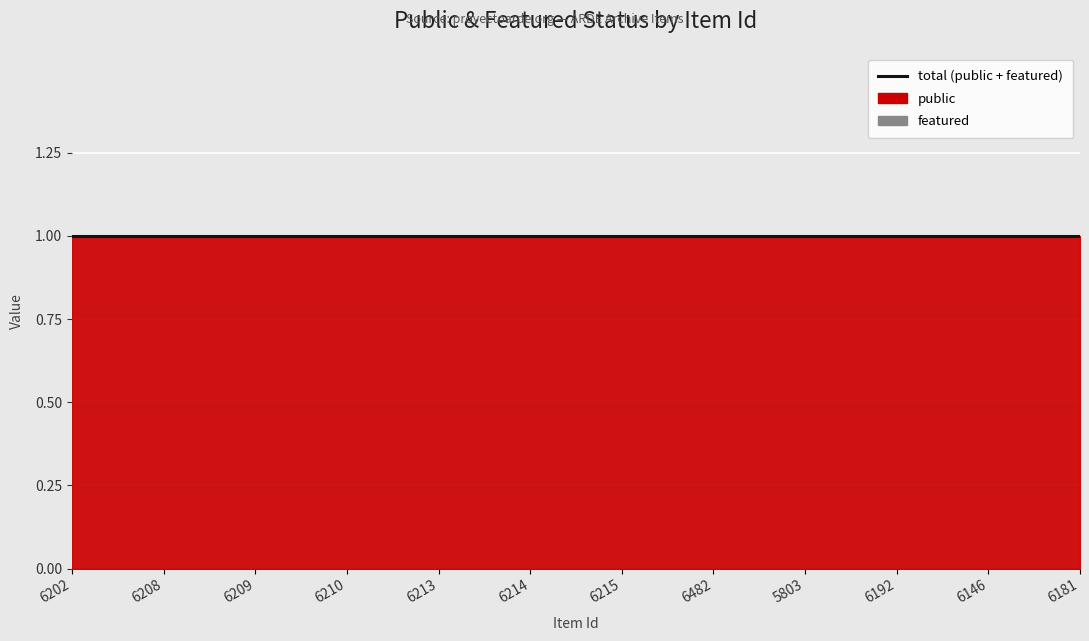

Which label corresponds to the largest value in the chart?

6202